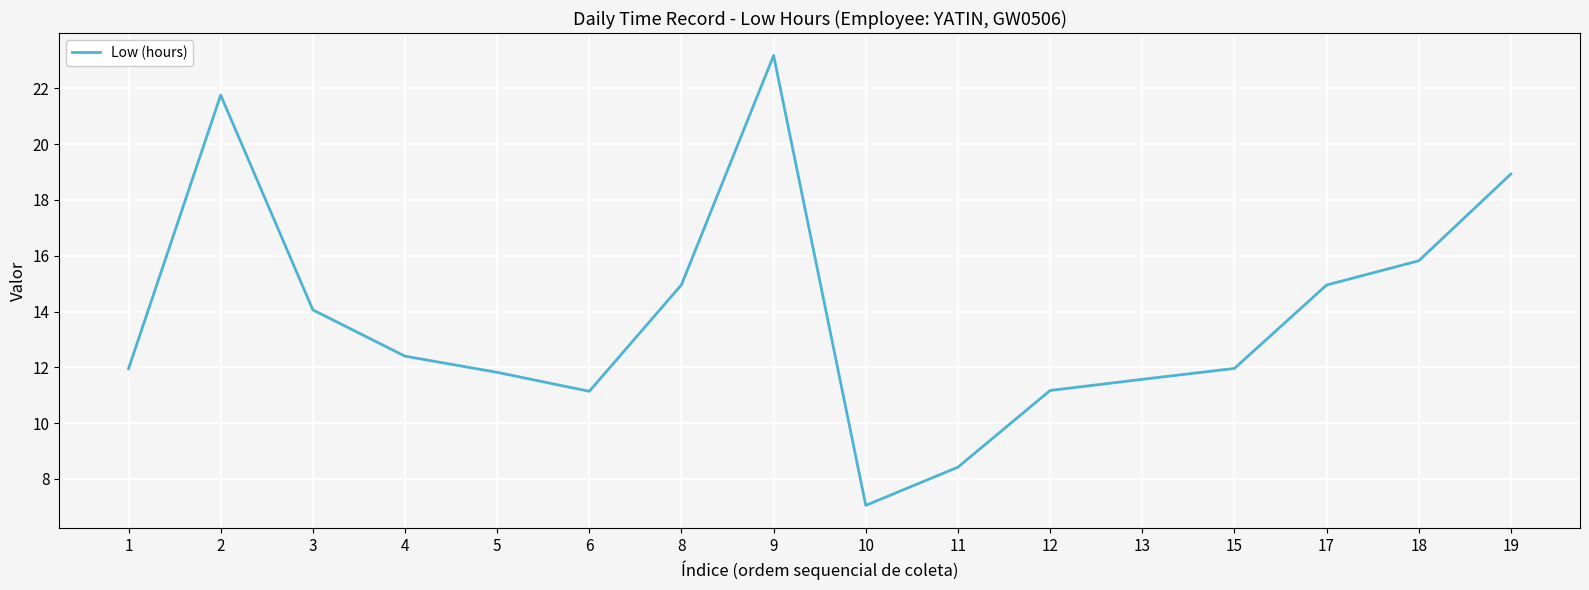

What is the approximate value at 6?

11.1